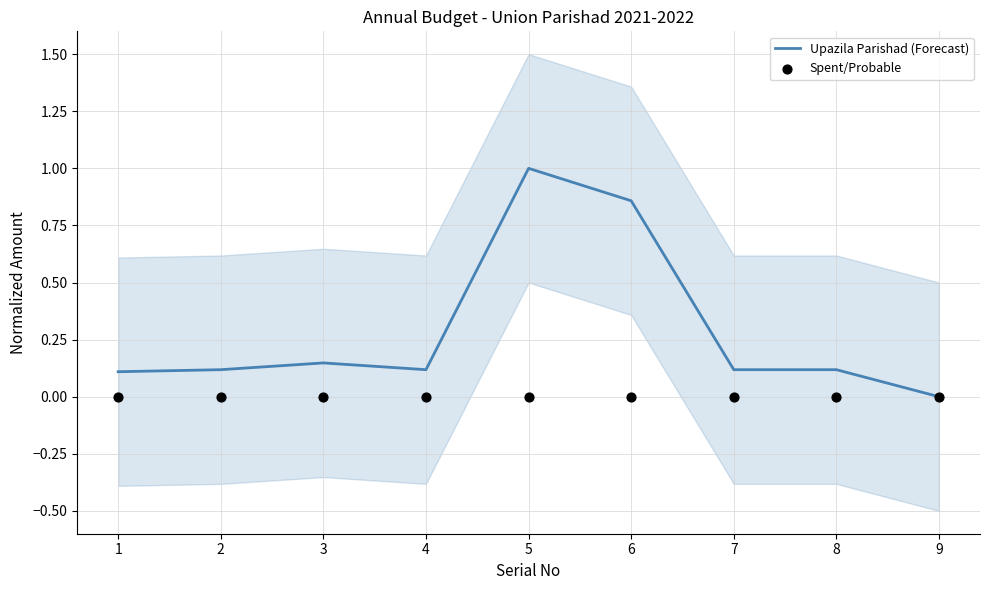

Which series has the widest spread of Y values?

Upazila Parishad (Forecast)